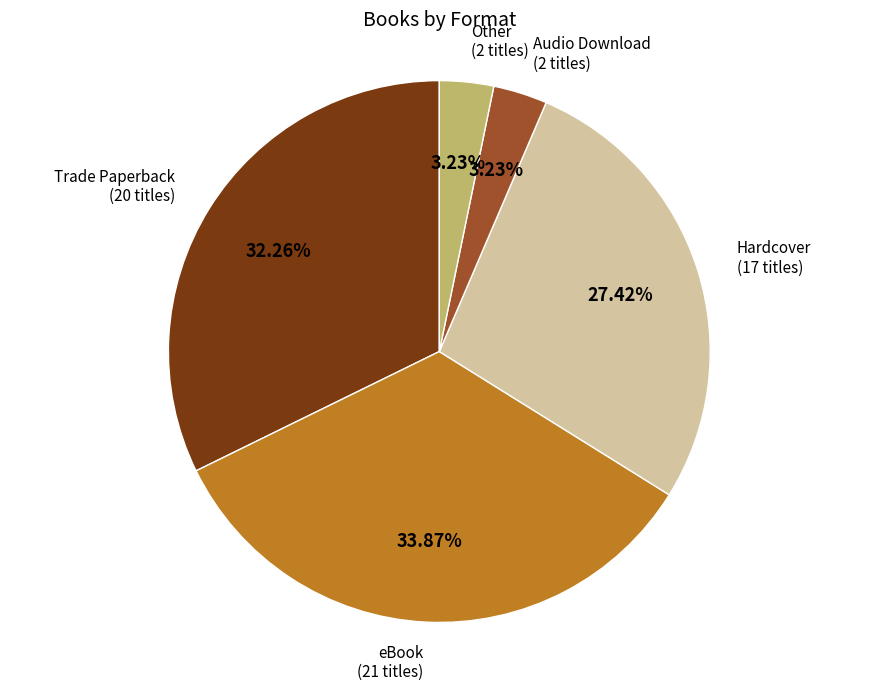

Does any single category account for the majority?

No